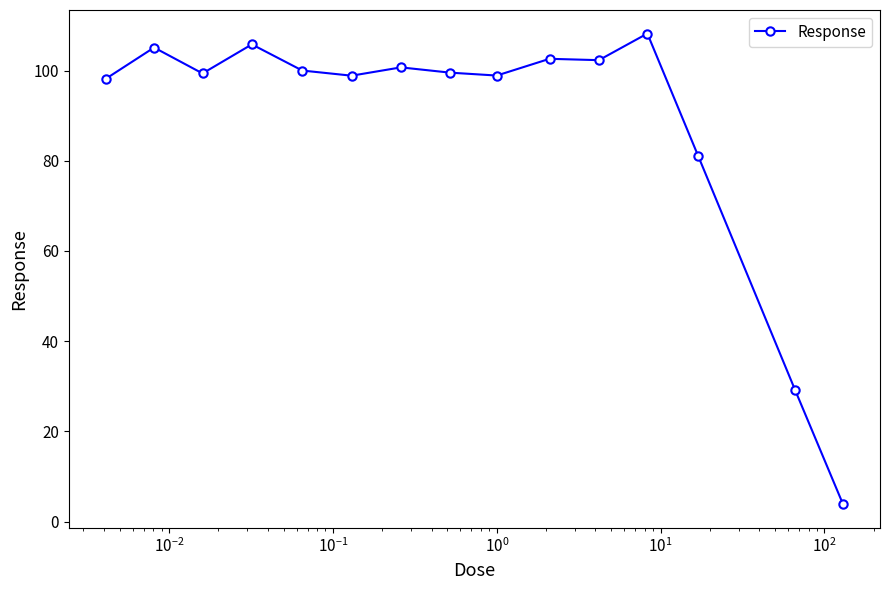

True or false: the data has more than 0 interior local peaks.

True